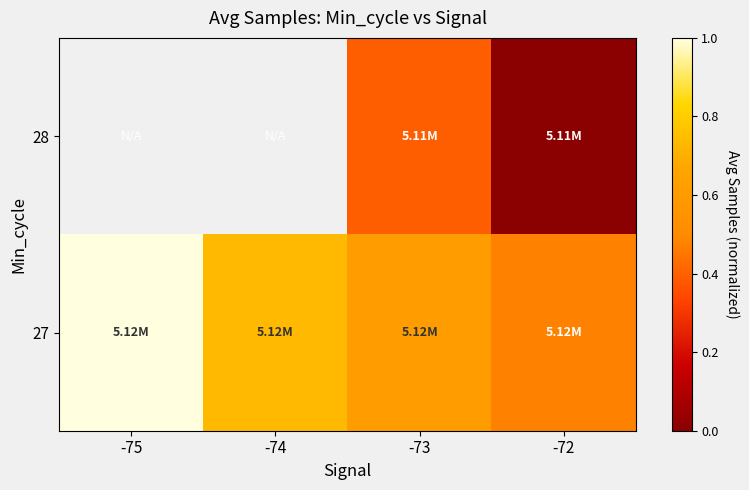

Is it true that 27 equals 0.5 at -72?

True